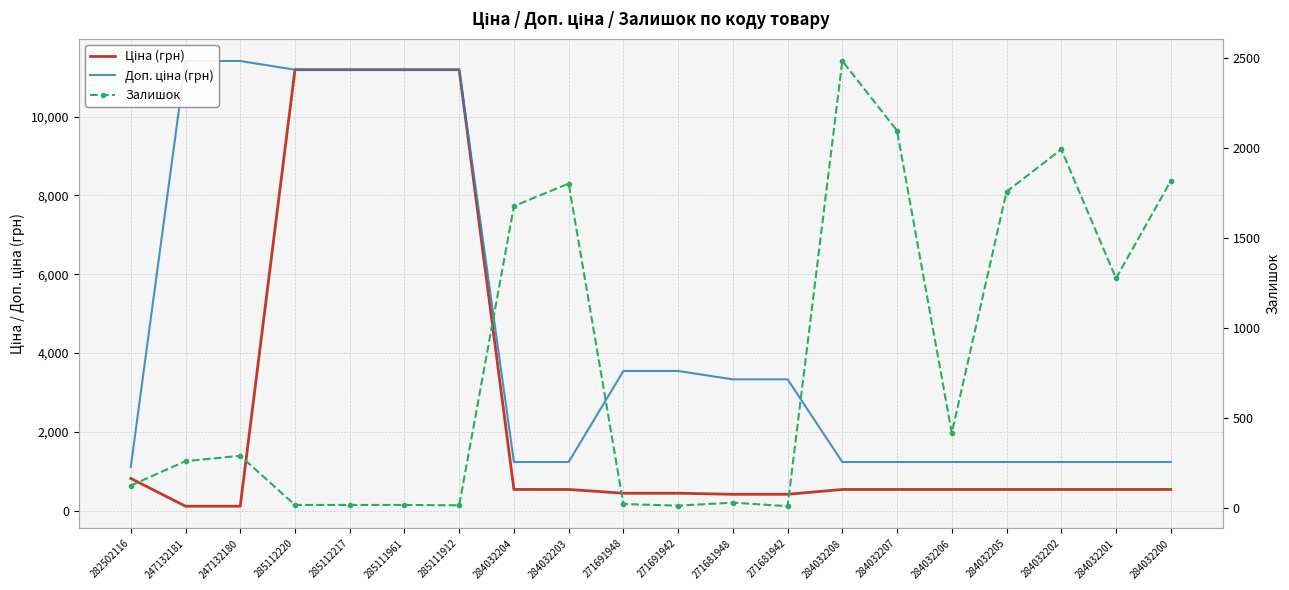

List the series in order of their peak value, lowest first.

Залишок, Ціна (грн), Доп. ціна (грн)